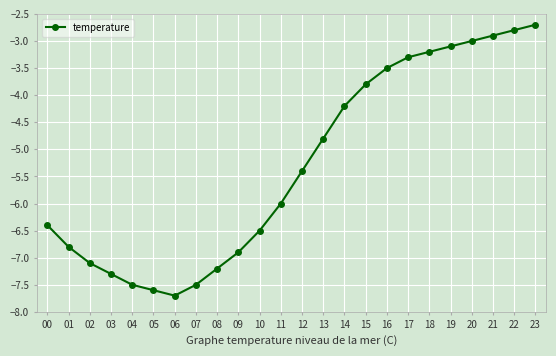

The chart shows a value of -11.0 at 05. True or false?

False